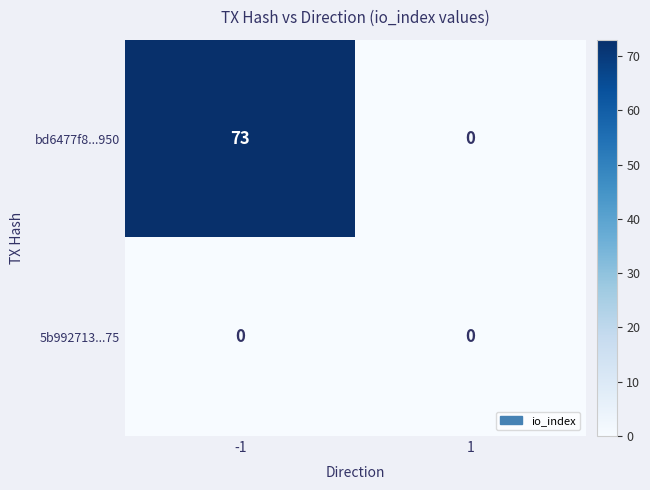

Rank the series by their average value, from lowest to highest.

5b992713...75, bd6477f8...950